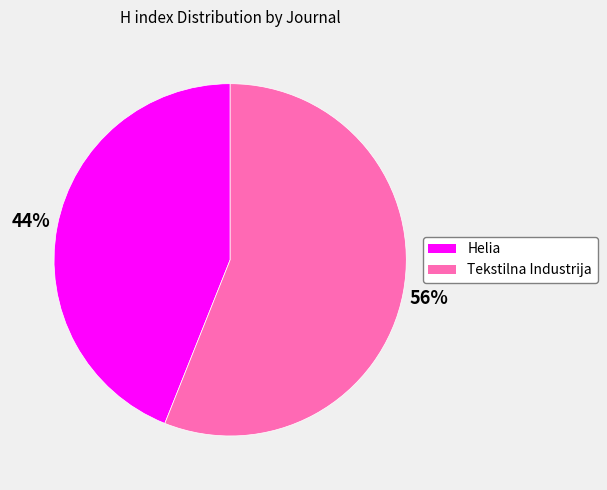

What is the ratio of the value at Tekstilna Industrija to the value at Helia?

1.3